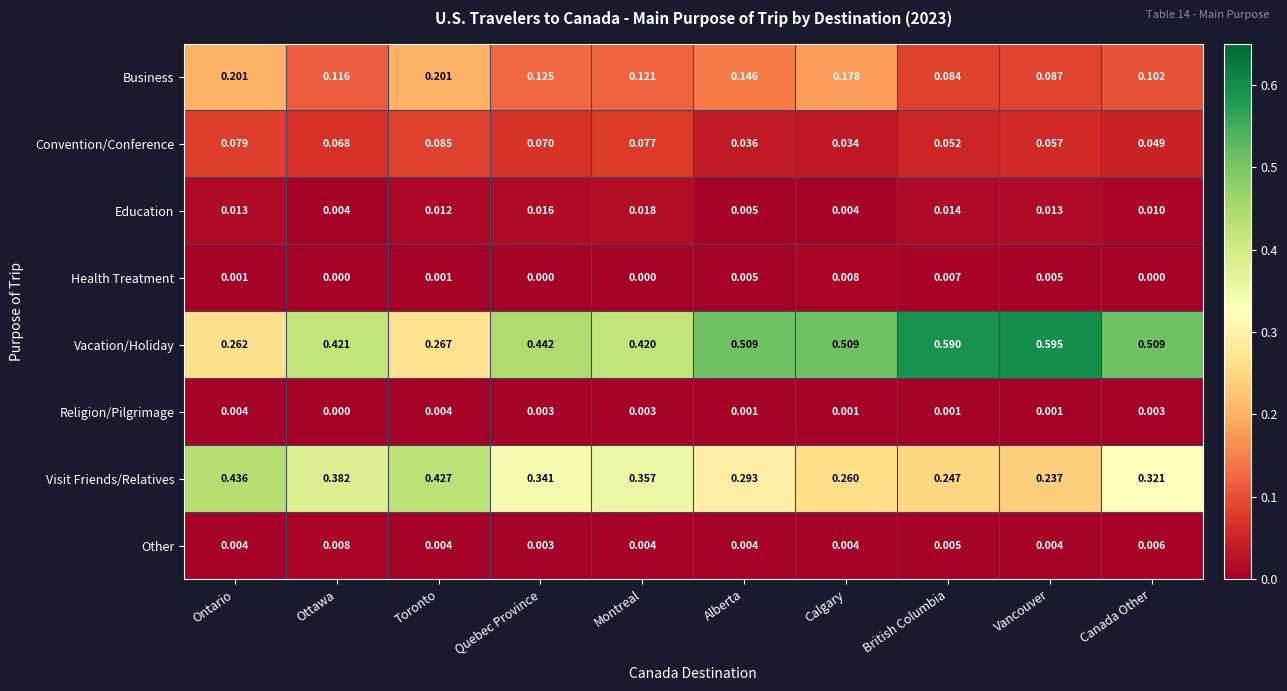

Which series changed the most between Montreal and Canada Other?

Vacation/Holiday